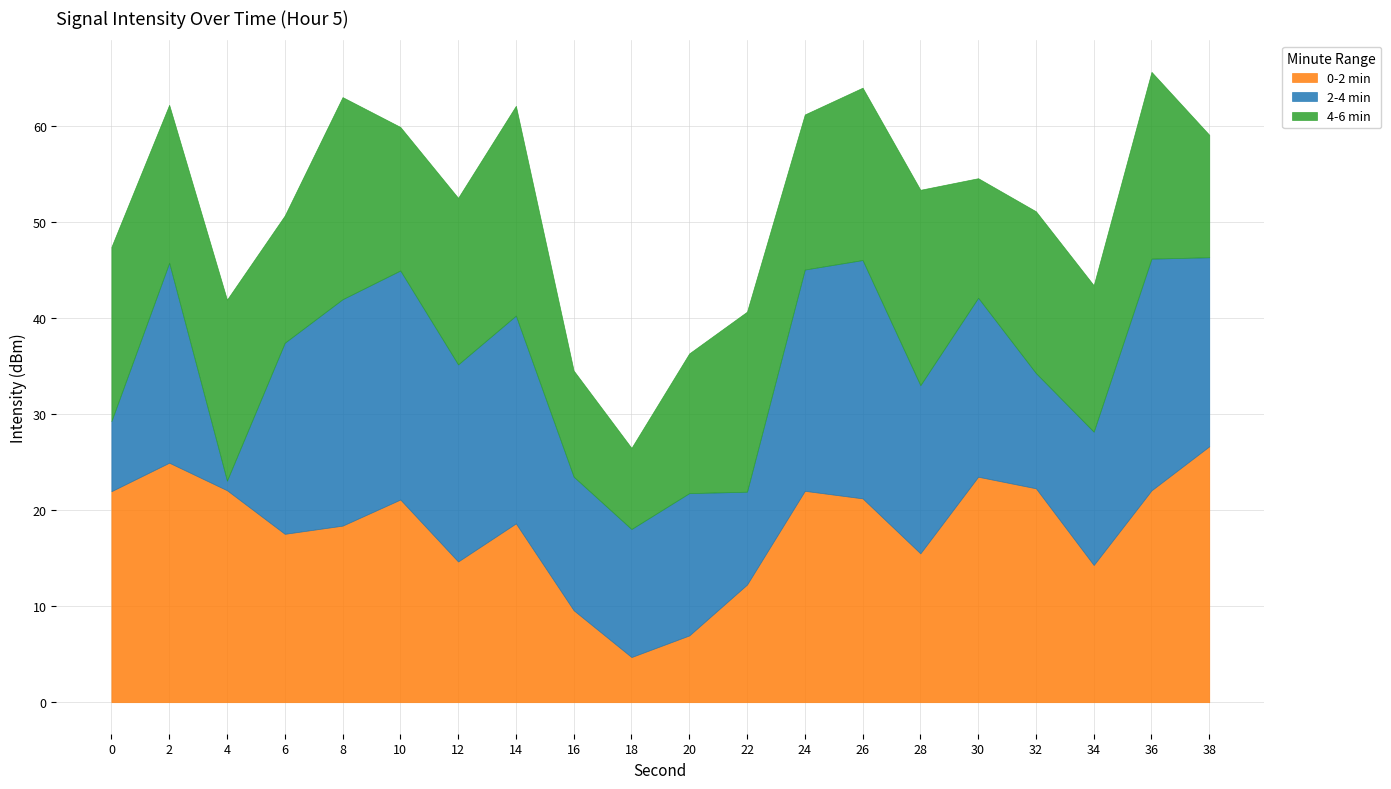

The value of 0-2 min at 26 is 21.2. True or false?

True